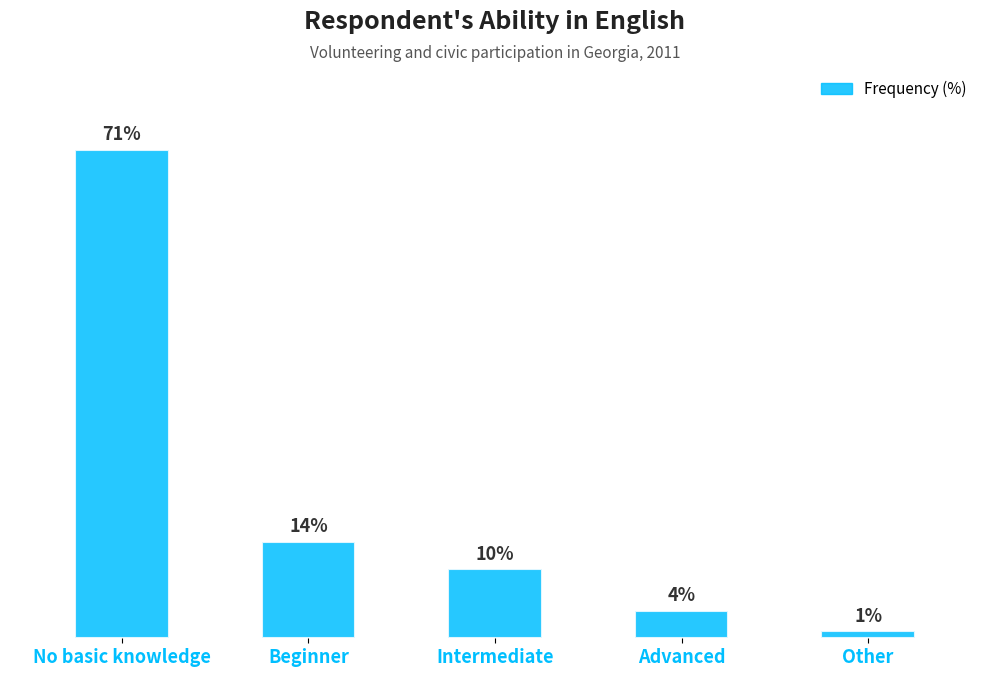

What is the label of the 4th bar from the left?

Advanced